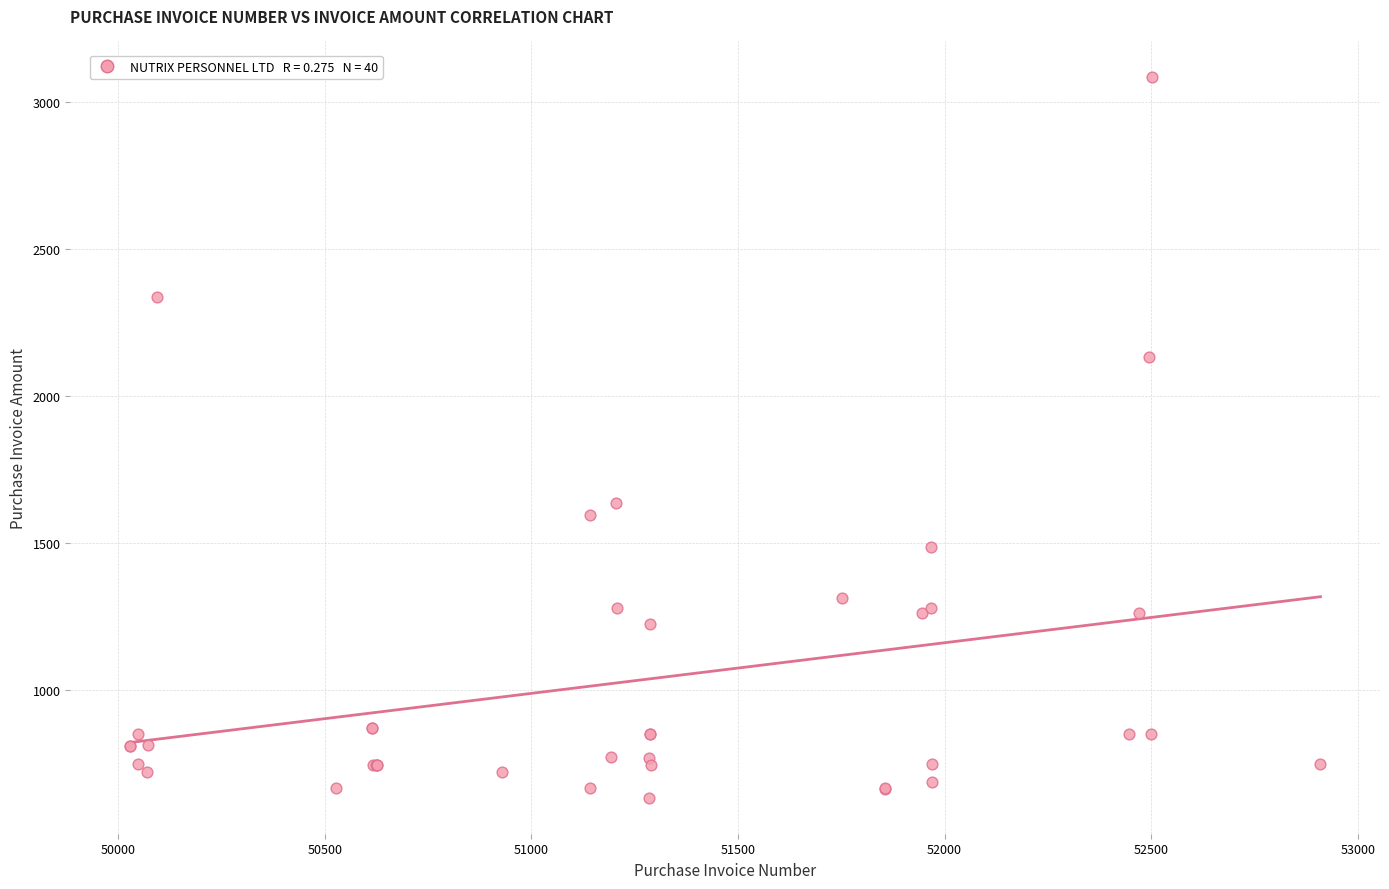

What Y value in the scatter plot is closest to 1857?

1635.0